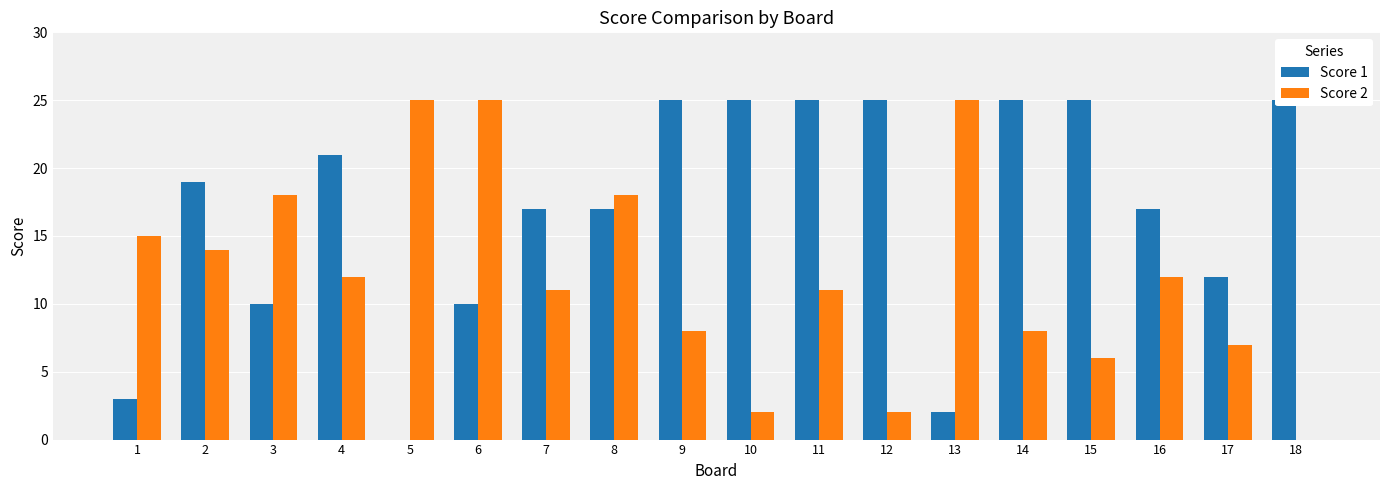

Reading left to right, transcribe all the data shown in this chart.

Score 1: 3	19	10	21	0	10	17	17	25	25	25	25	2	25	25	17	12	25
Score 2: 15	14	18	12	25	25	11	18	8	2	11	2	25	8	6	12	7	0